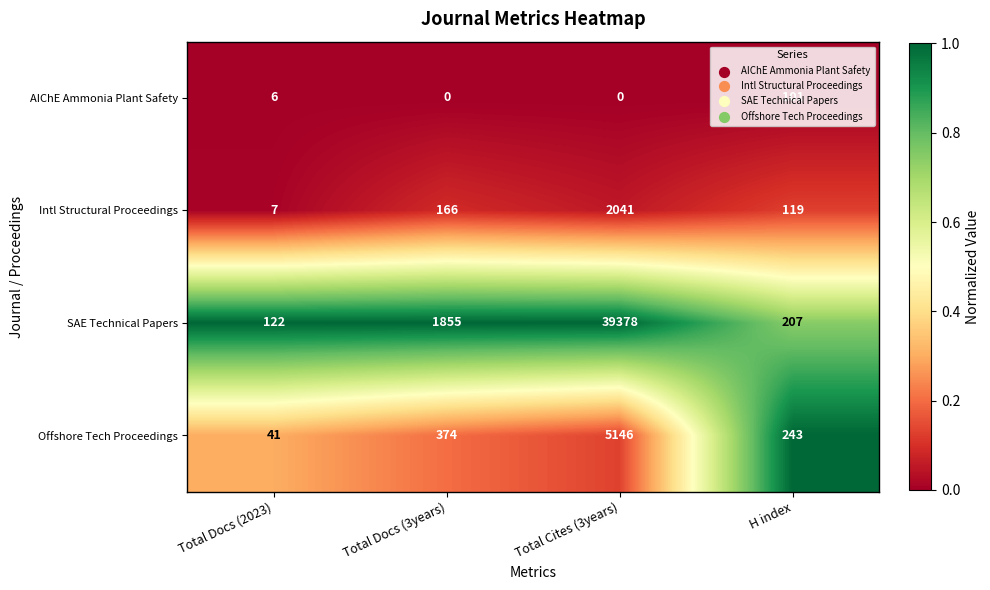

Which series has the largest range (max minus min)?

SAE Technical Papers